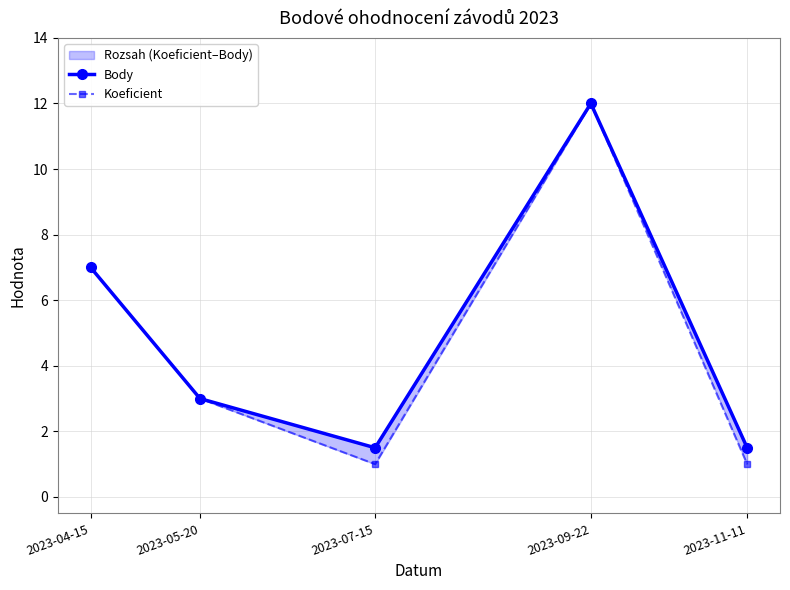

Reading left to right, transcribe all the data shown in this chart.

Body: 7.0	3.0	1.5	12.0	1.5
Koeficient: 7.0	3.0	1.0	12.0	1.0